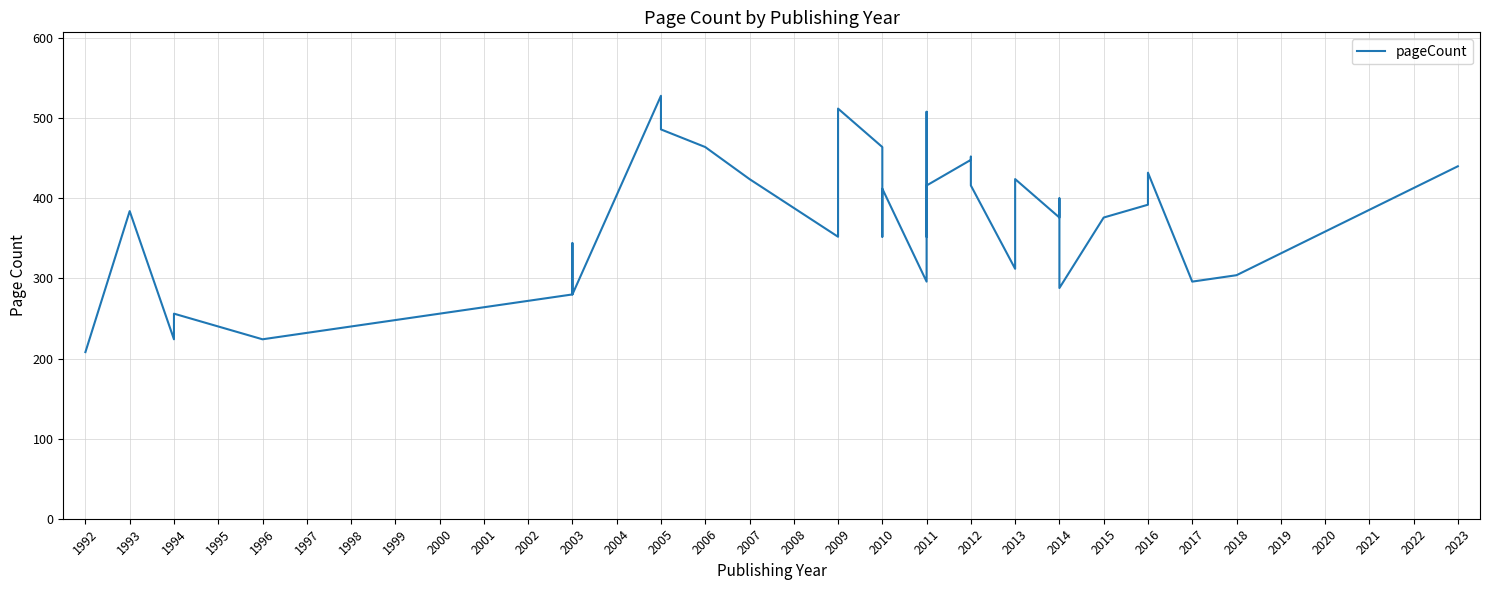

What is the difference between the second highest and second lowest values?

288